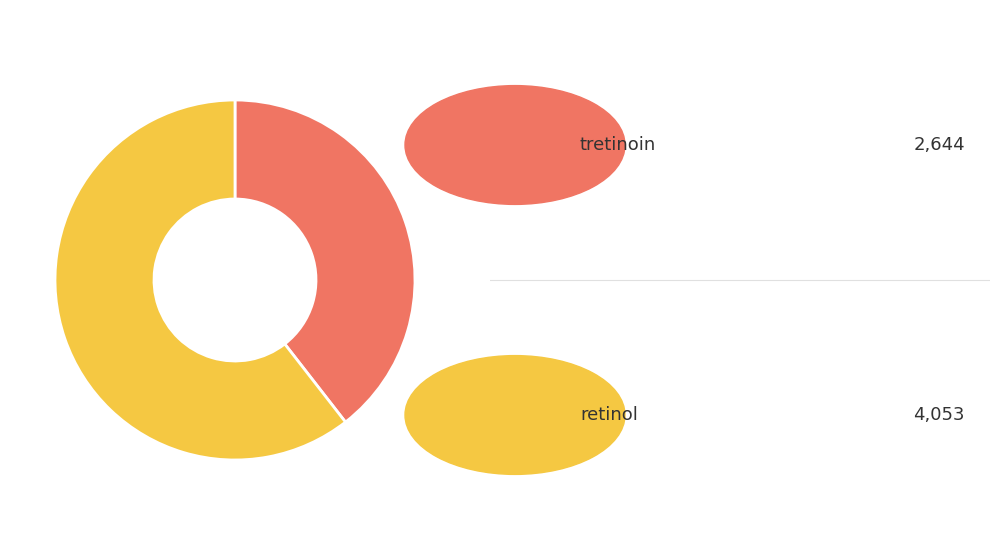

Is there a majority slice in this chart?

Yes